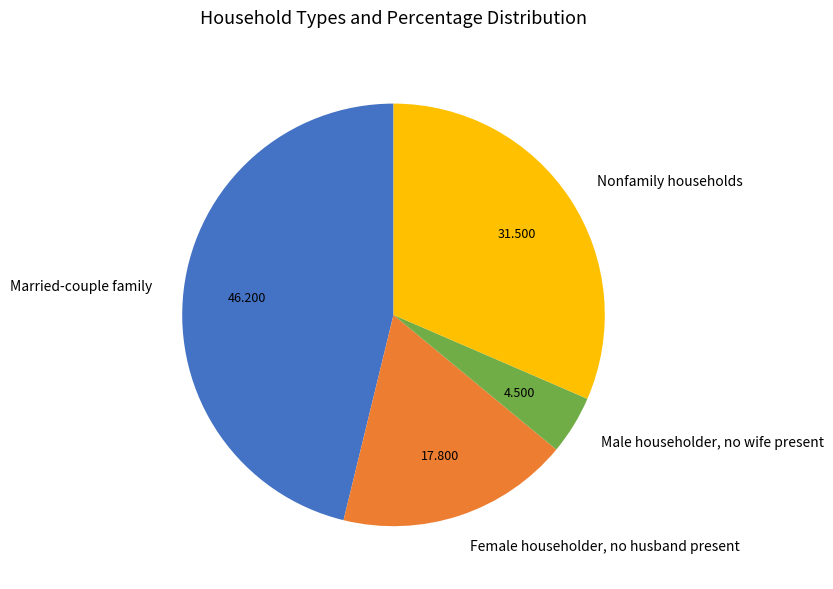

Do Male householder, no wife present and Nonfamily households together represent more than half of the pie?

No